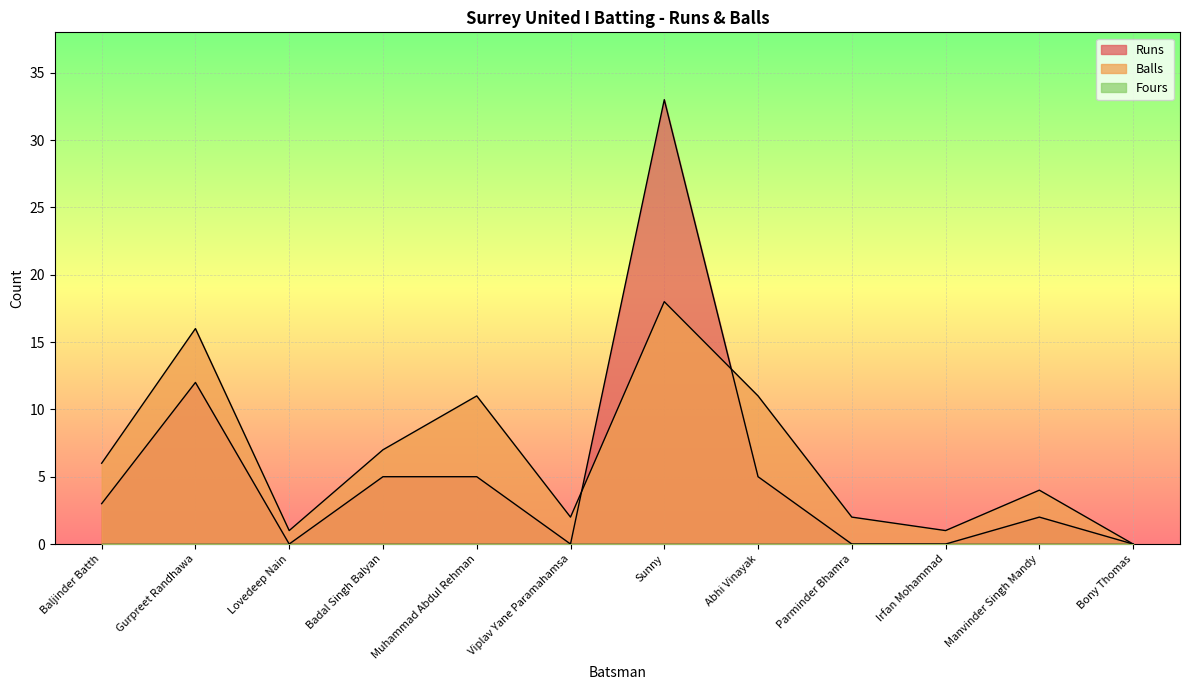

How many values in Balls are above zero?

11